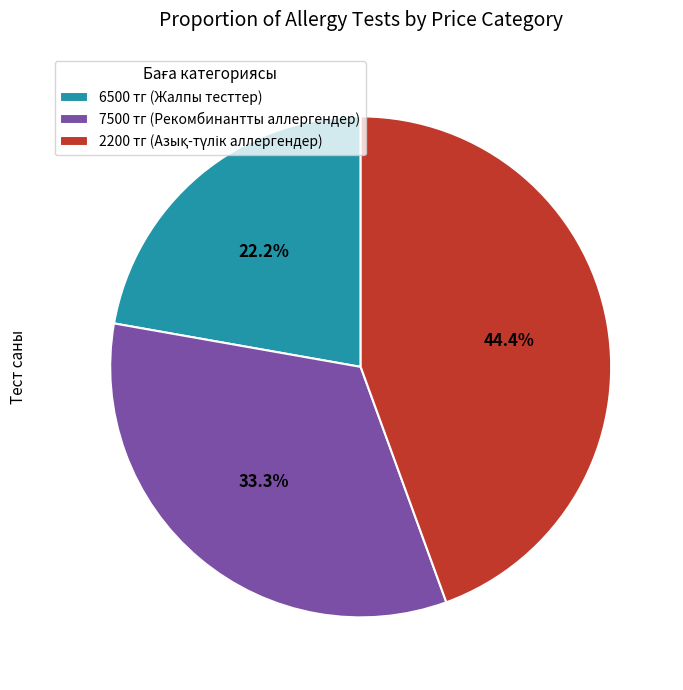

Is there any slice that represents more than half of the pie?

No